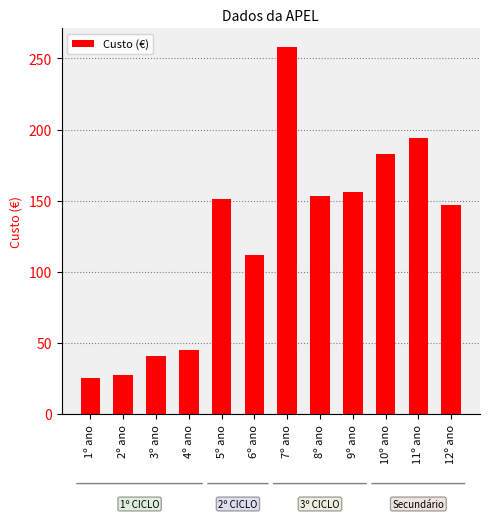

What position from the right is 1º ano?

12